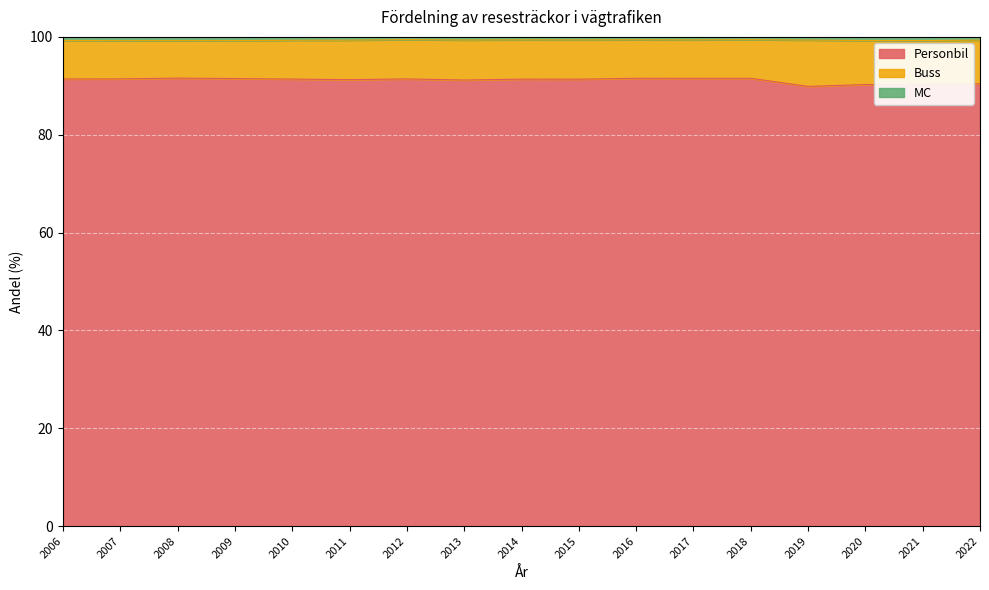

What is the value of the MC point at the 5th from the left?

99.3